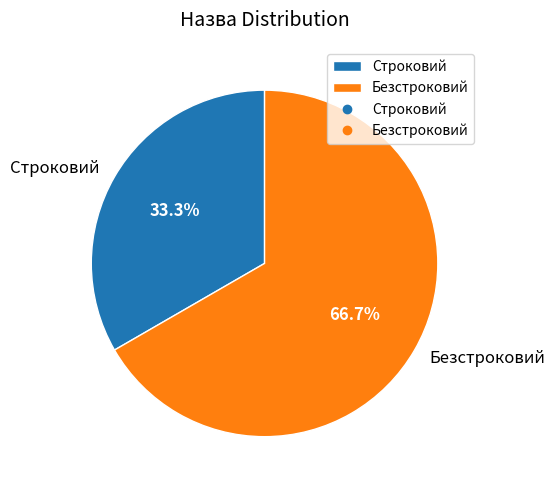

True or false: Безстроковий accounts for 74% of the total.

False